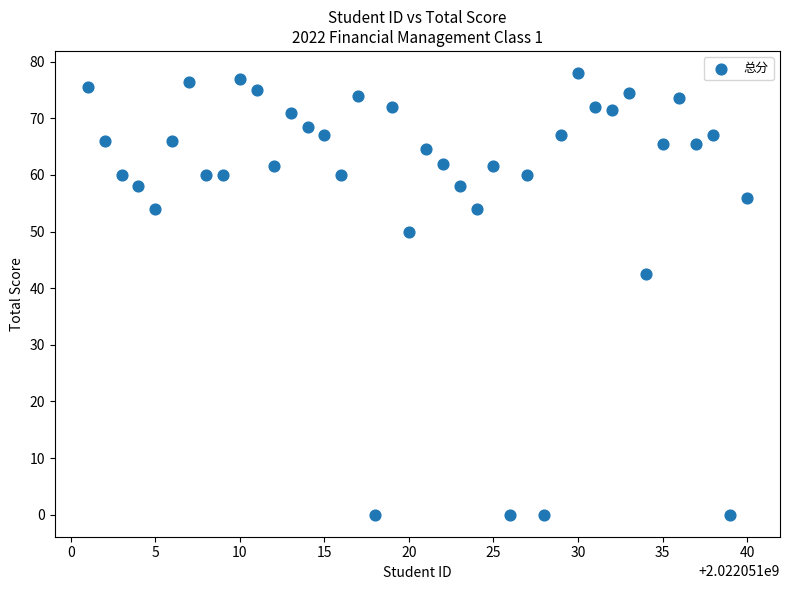

What is the range of X values (max minus min)?

39.0